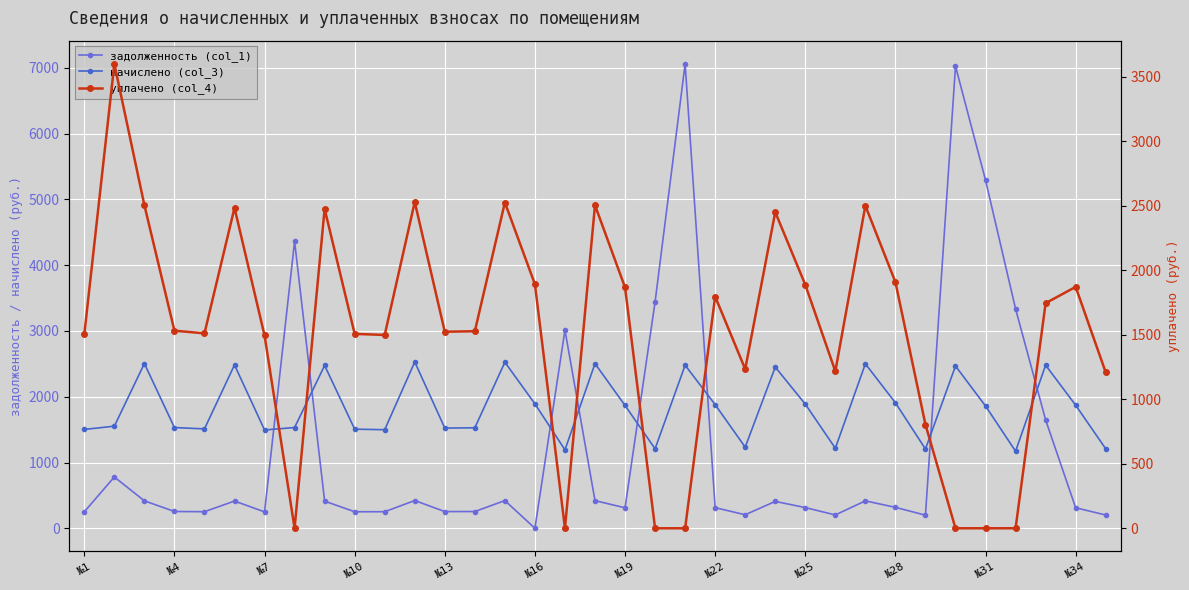

What is the difference between the highest and lowest values at №1?

1252.3